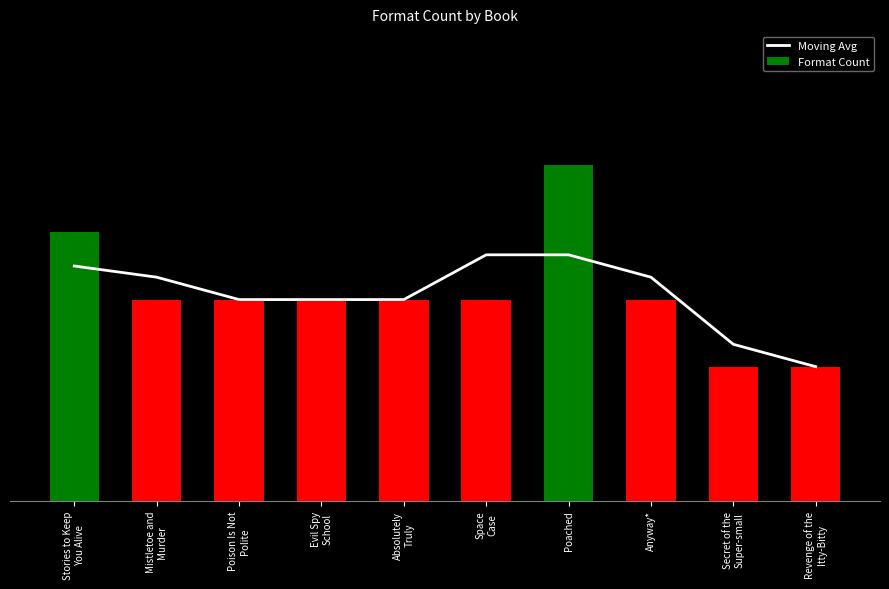

How many data points does each series have?

10